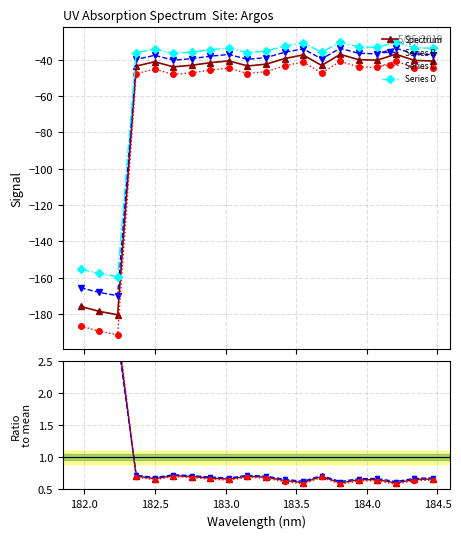

What is the maximum value for Series D?

-30.2